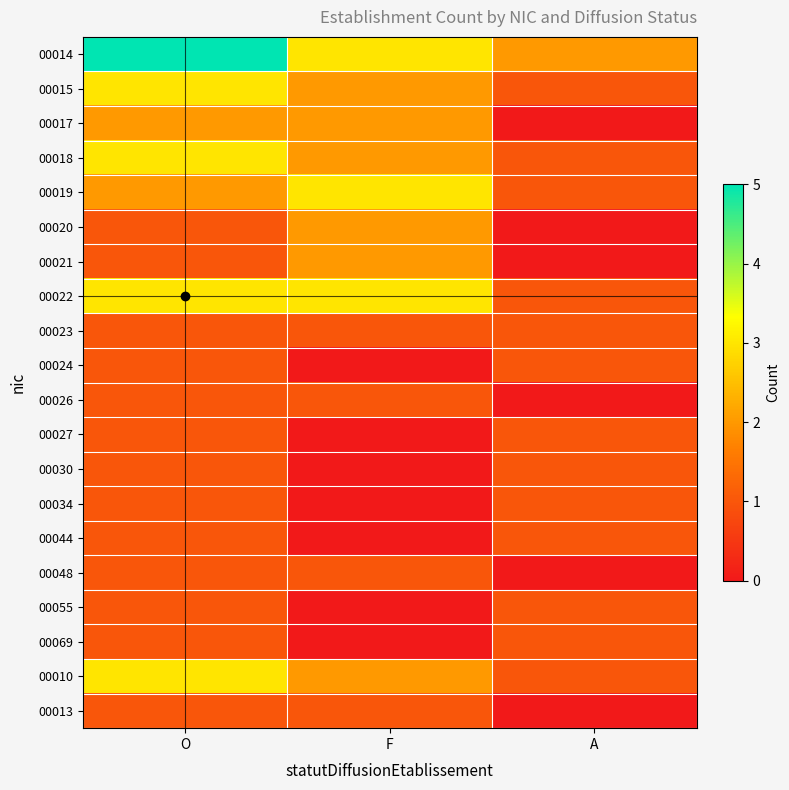

How many series are shown in this chart?

20